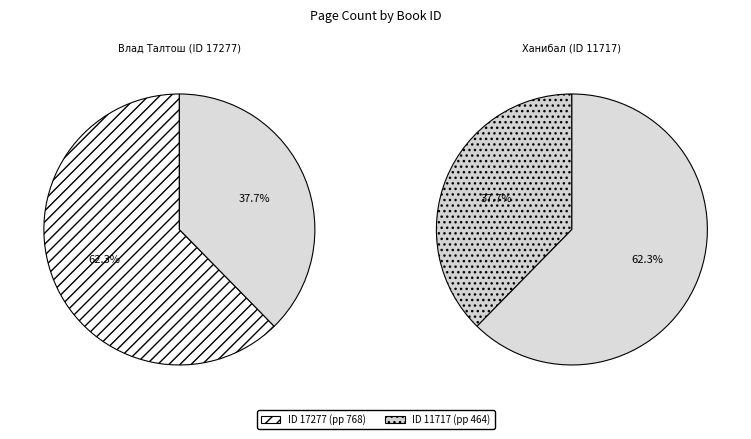

Combined, do 17277 and 11717 account for over 50%?

Yes